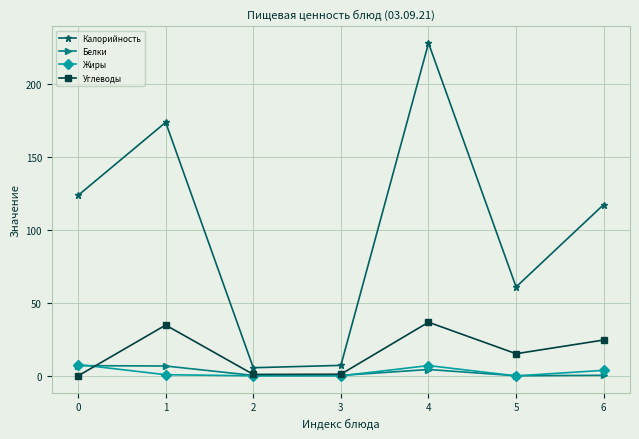

Between 2 and 5, which series saw the biggest shift?

Калорийность